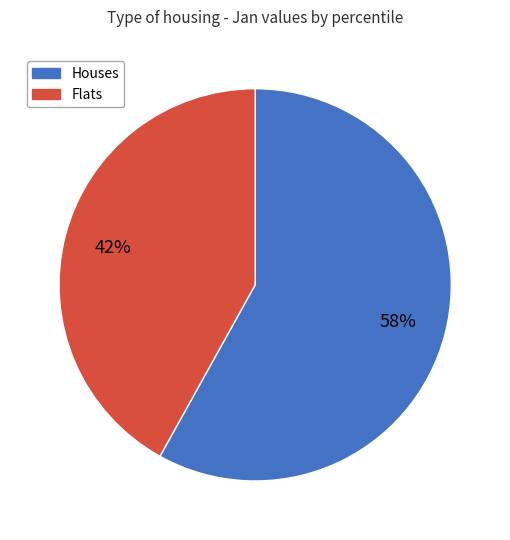

To the nearest percent, what is the average slice percentage?

50%